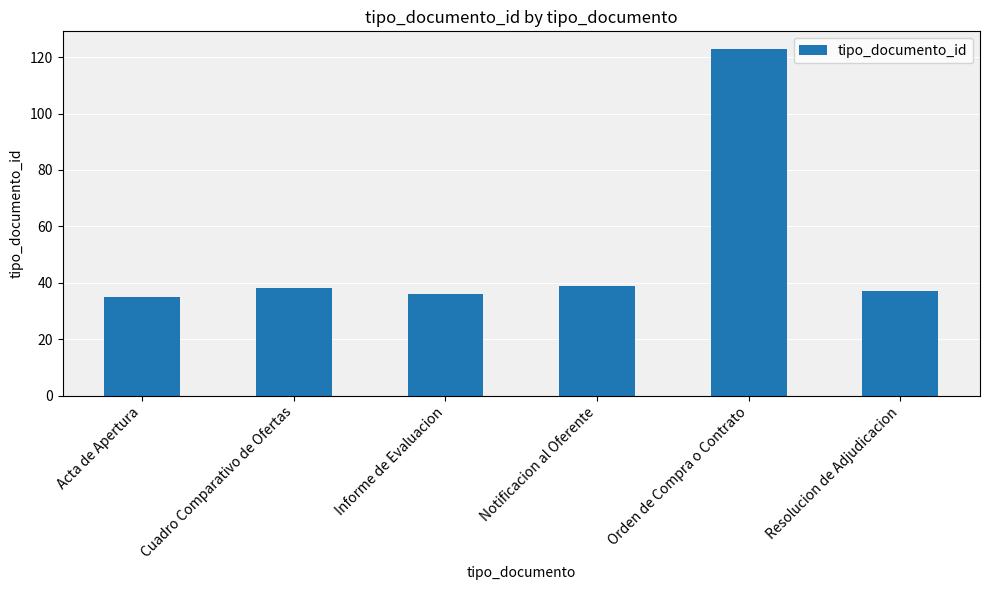

Reading left to right, what are all the values shown in this chart?

Acta de Apertura=35	Cuadro Comparativo de Ofertas=38	Informe de Evaluacion=36	Notificacion al Oferente=39	Orden de Compra o Contrato=123	Resolucion de Adjudicacion=37